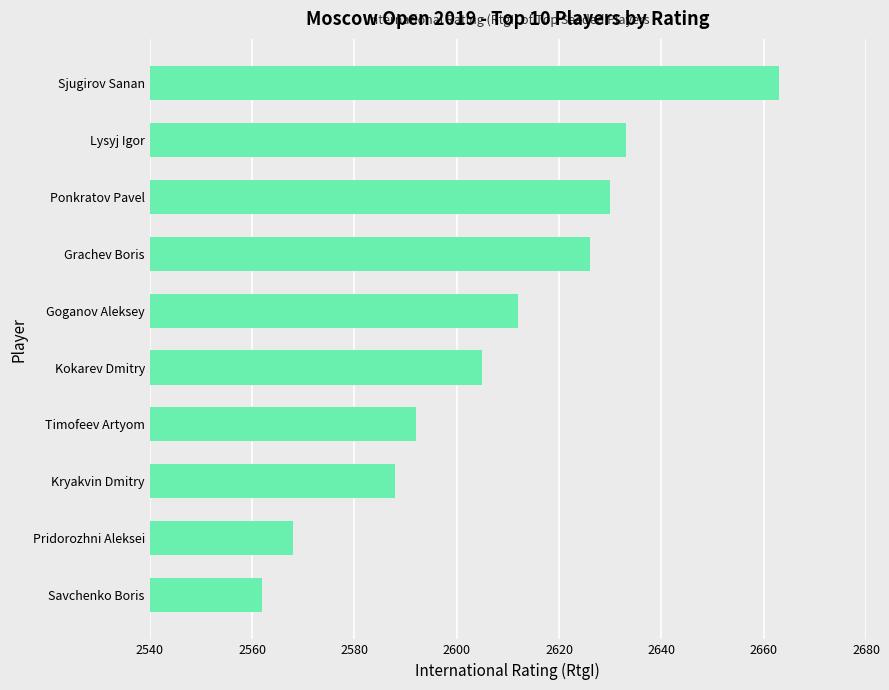

Rank the categories by value from highest to lowest.

Sjugirov Sanan, Lysyj Igor, Ponkratov Pavel, Grachev Boris, Goganov Aleksey, Kokarev Dmitry, Timofeev Artyom, Kryakvin Dmitry, Pridorozhni Aleksei, Savchenko Boris